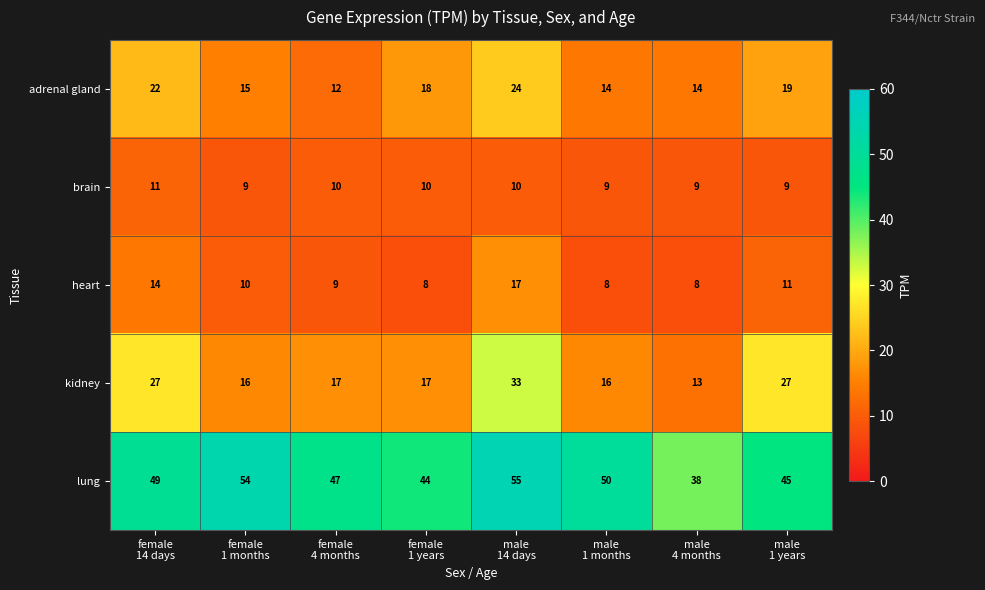

What is the minimum value for brain?

9